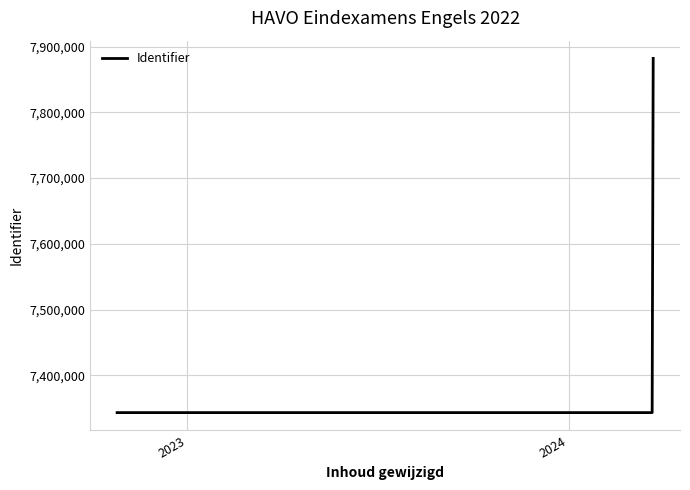

How many lines are shown in the chart?

1